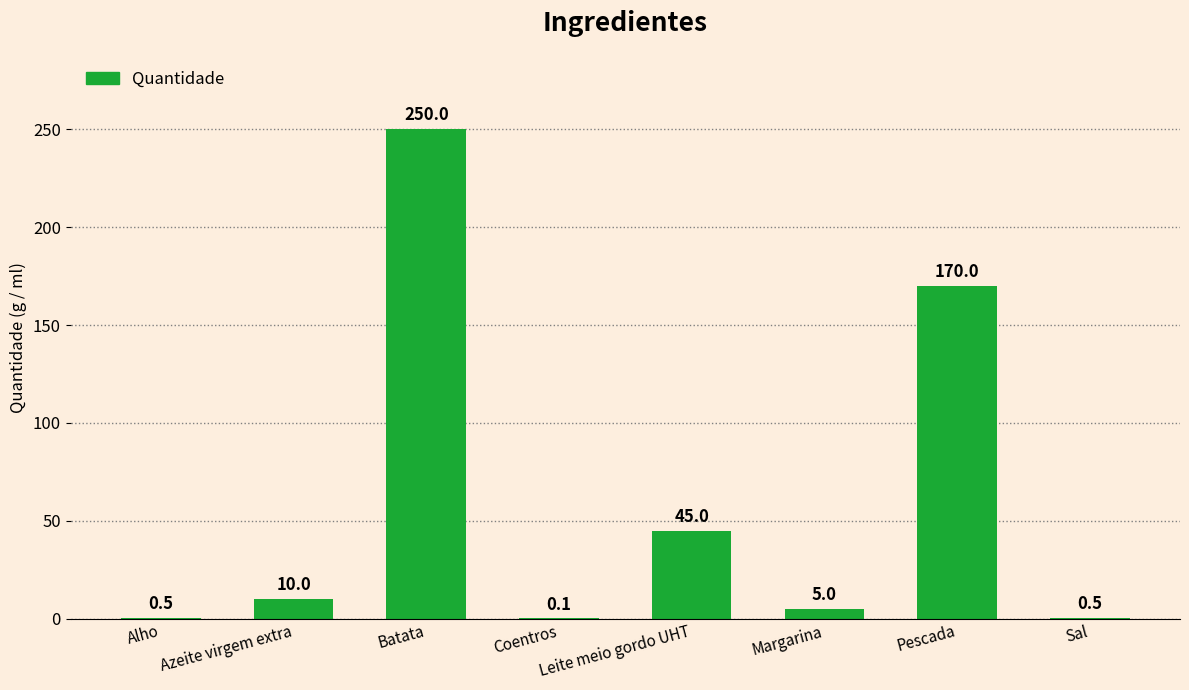

Reading left to right, transcribe all the data shown in this chart.

0.5	10.0	250.0	0.1	45.0	5.0	170.0	0.5